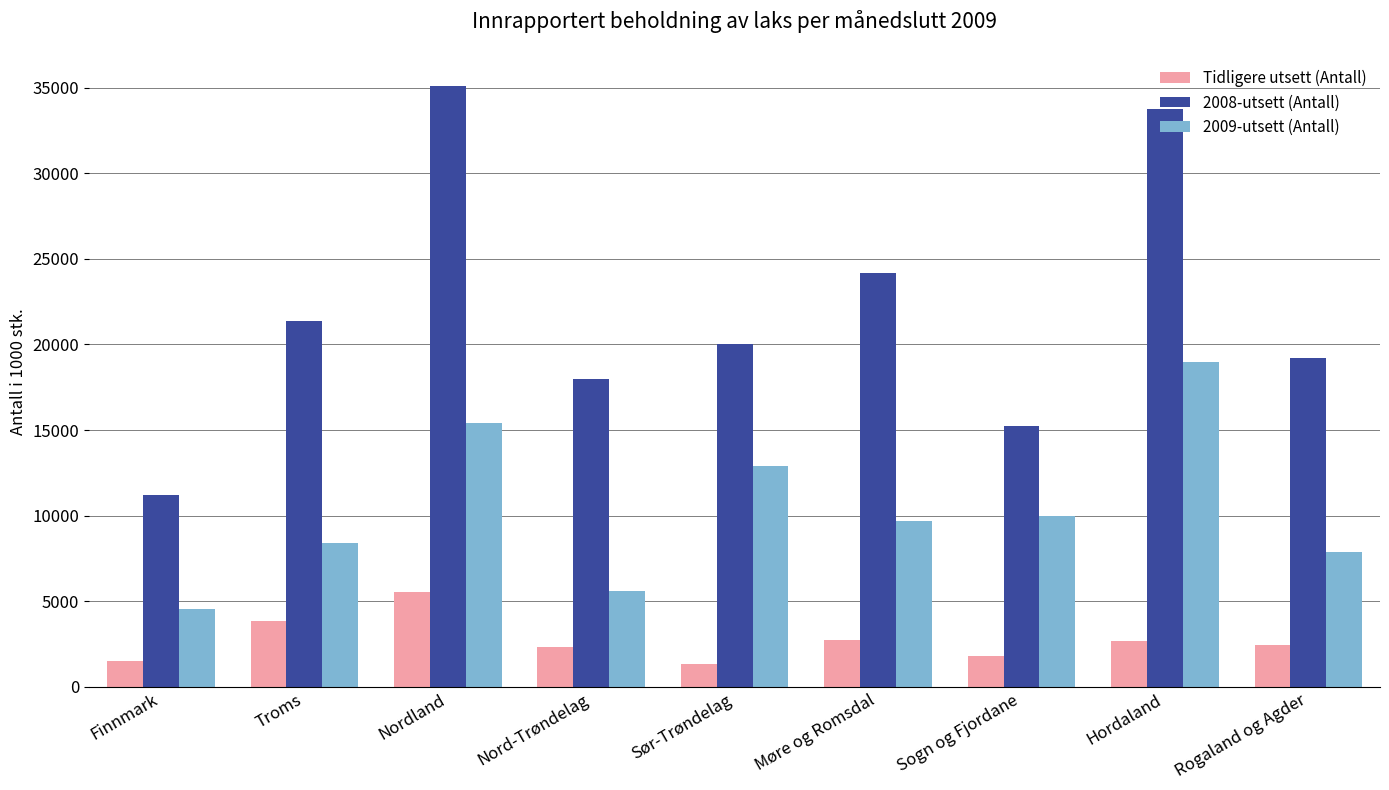

Which category has the highest value in the 2009-utsett (Antall) series?

Hordaland